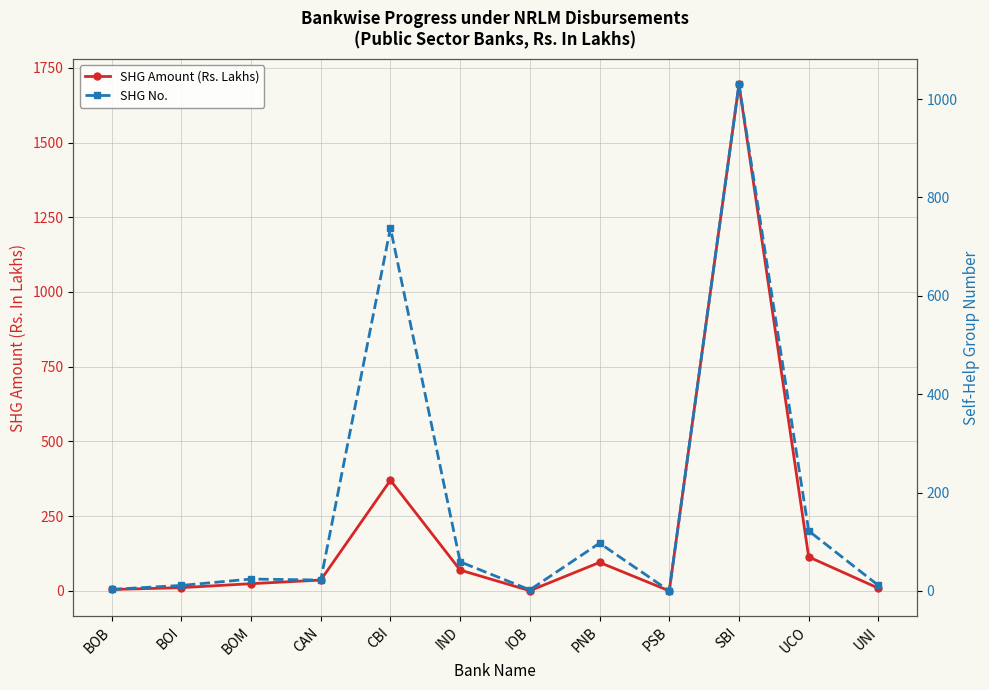

True or false: SHG No. and SHG Amount (Rs. Lakhs) cross at least once.

True